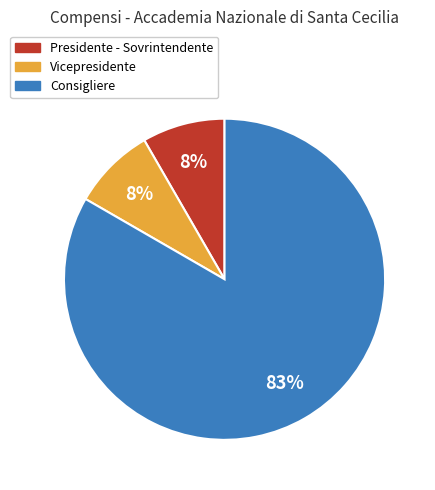

To the nearest percent, what is the combined percentage of Consigliere and Presidente - Sovrintendente?

92%